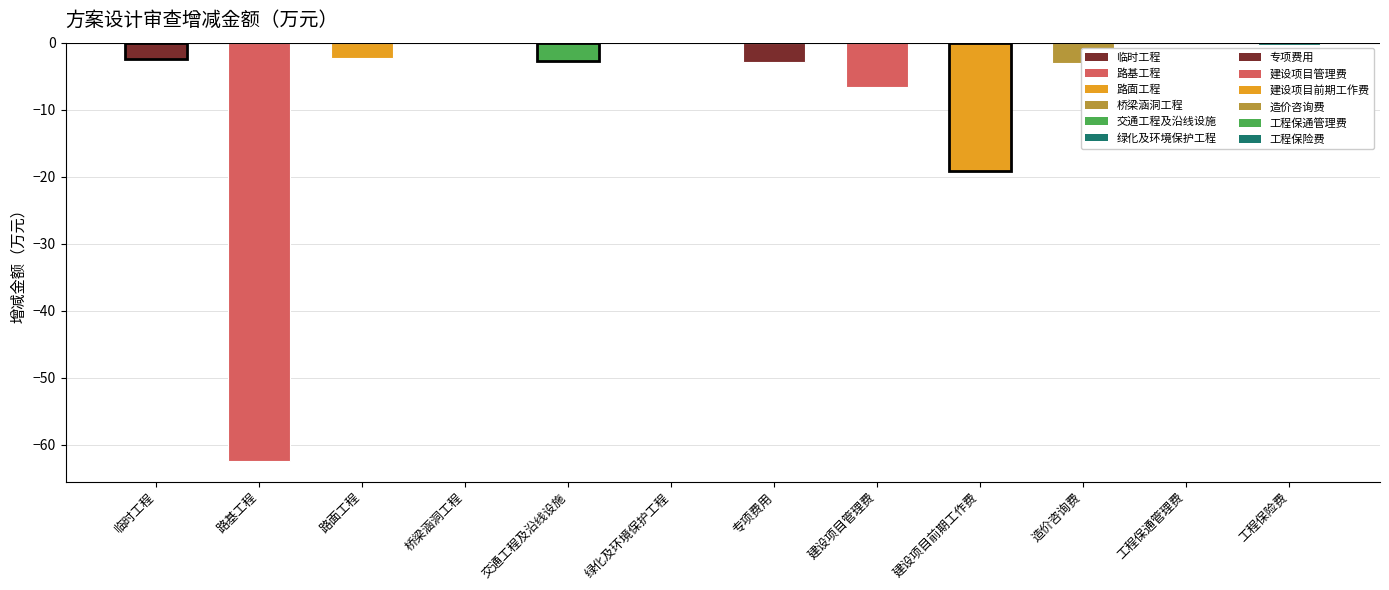

Read the value at 交通工程及沿线设施.

-2.8